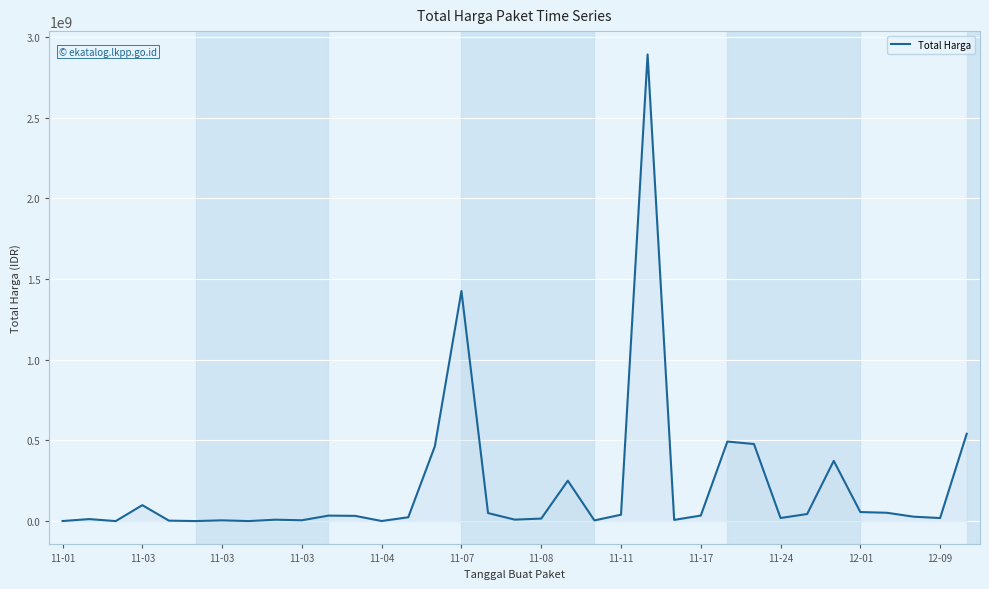

Does the chart display data point markers on the line(s)?

No